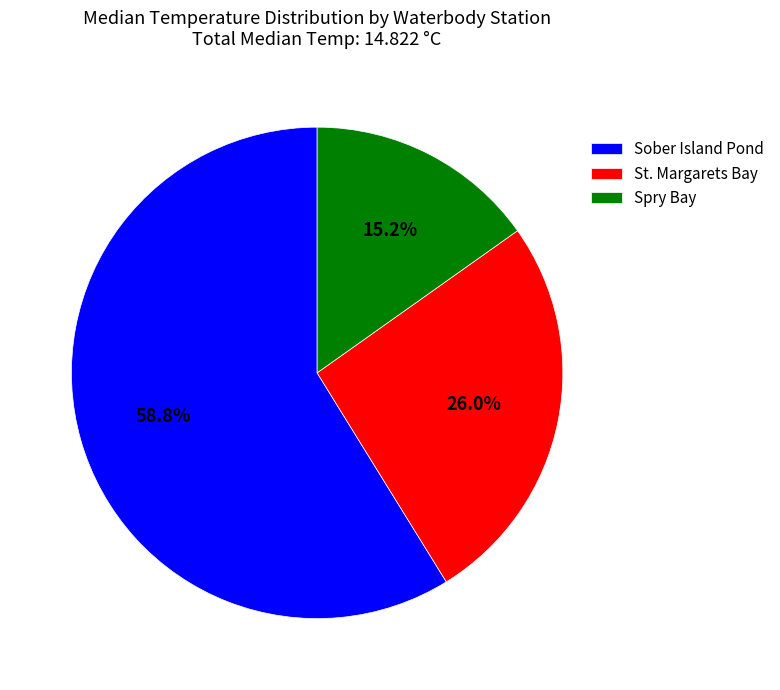

Rank the categories by value from highest to lowest.

Sober Island Pond, St. Margarets Bay, Spry Bay